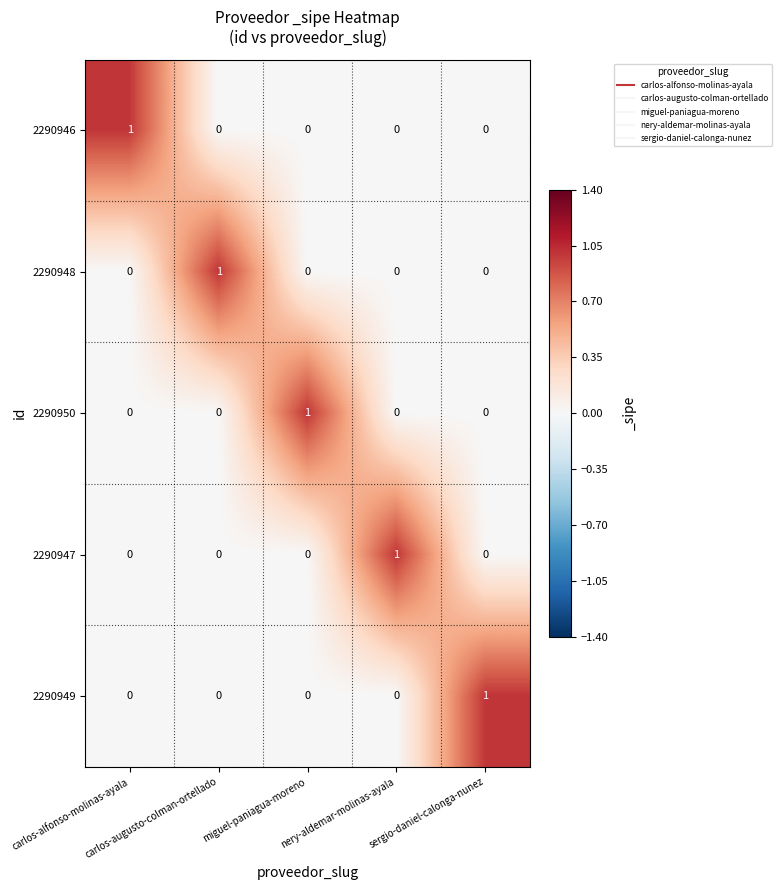

How many data points in 2290947 are above 0?

1